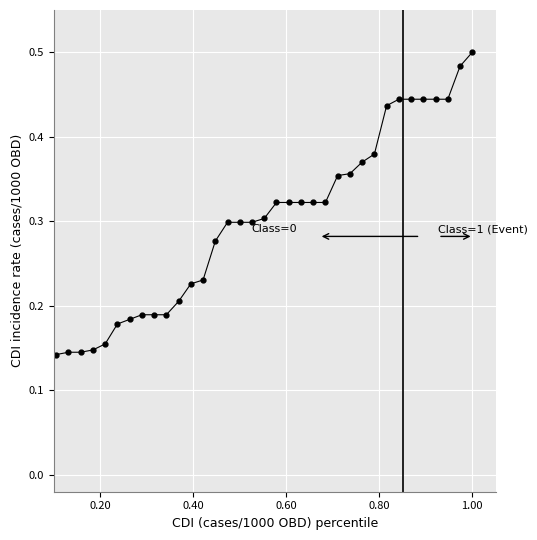

What is the difference between the second highest and second lowest values?

0.4